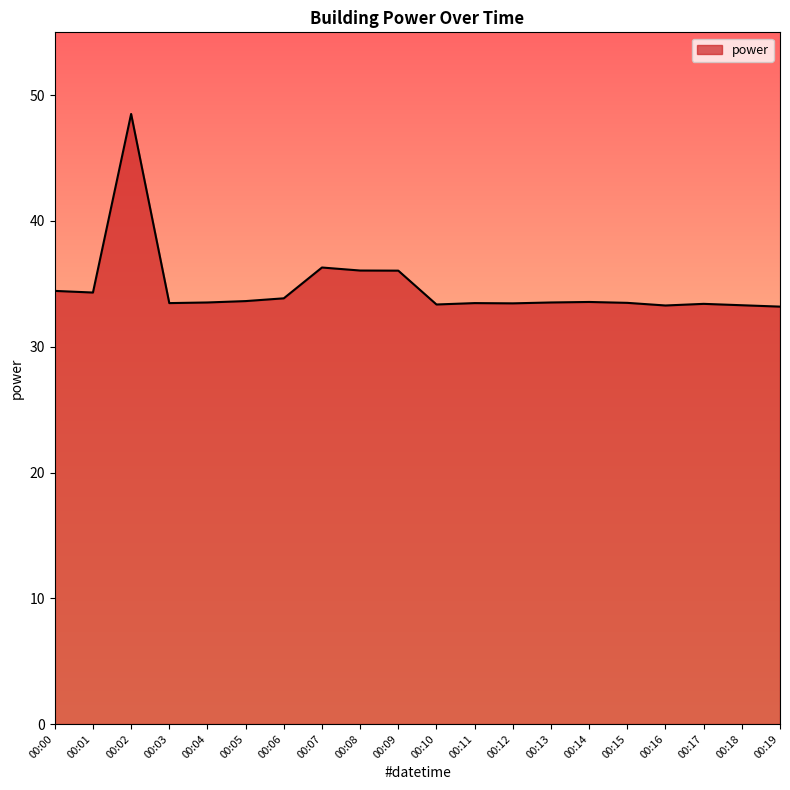

Does the chart have visible grid lines?

No